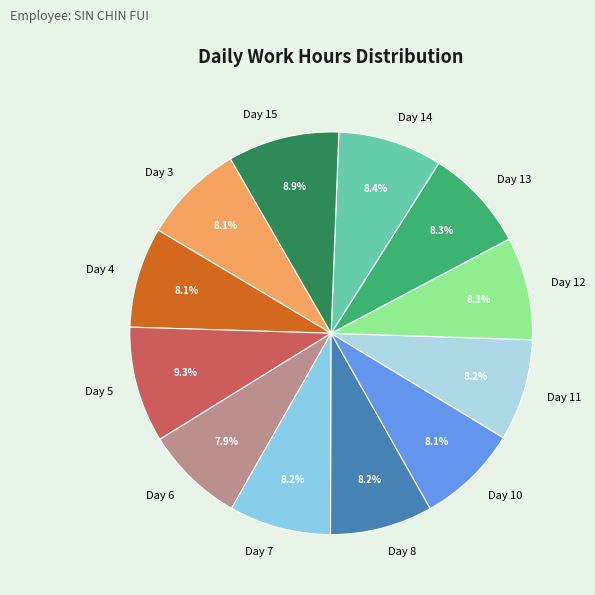

Is there a majority slice in this chart?

No